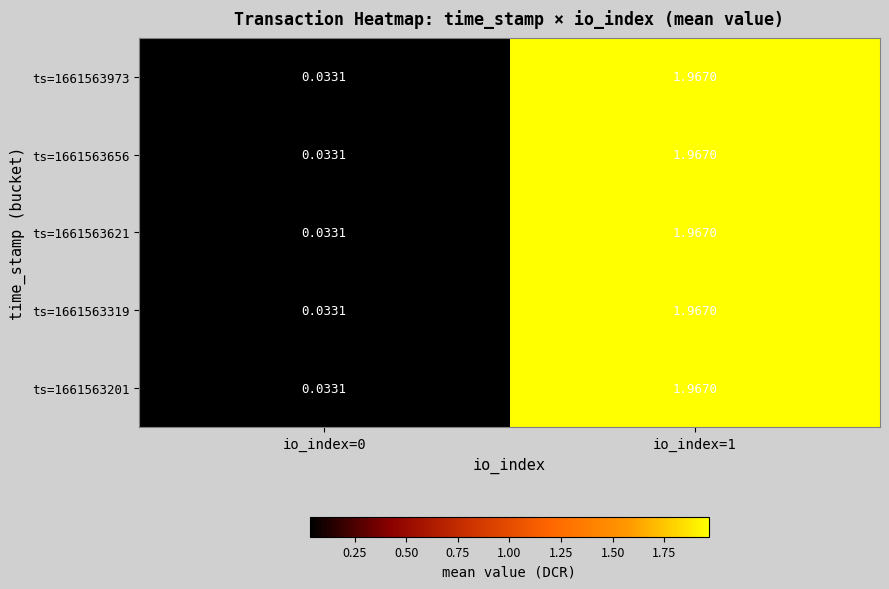

Is the value of ts=1661563201 at io_index=1 greater than the value of ts=1661563621 at io_index=0?

Yes